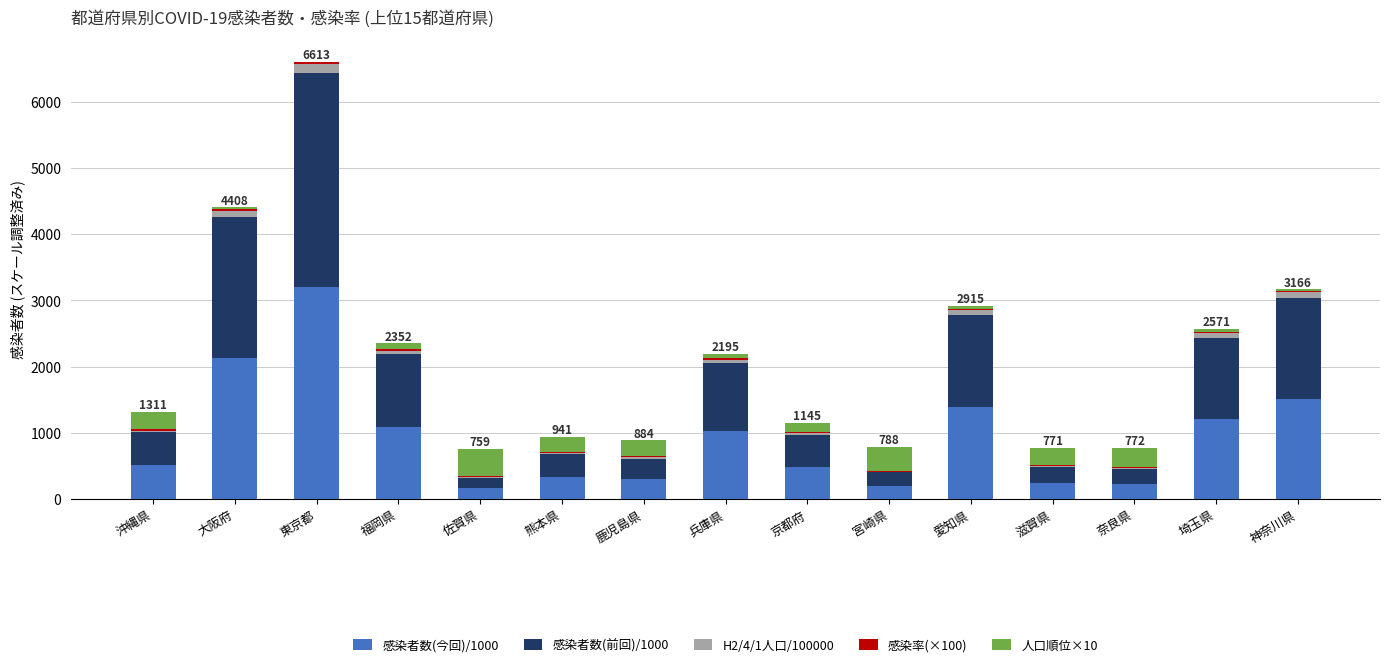

At which category is the sum across all series the highest?

東京都